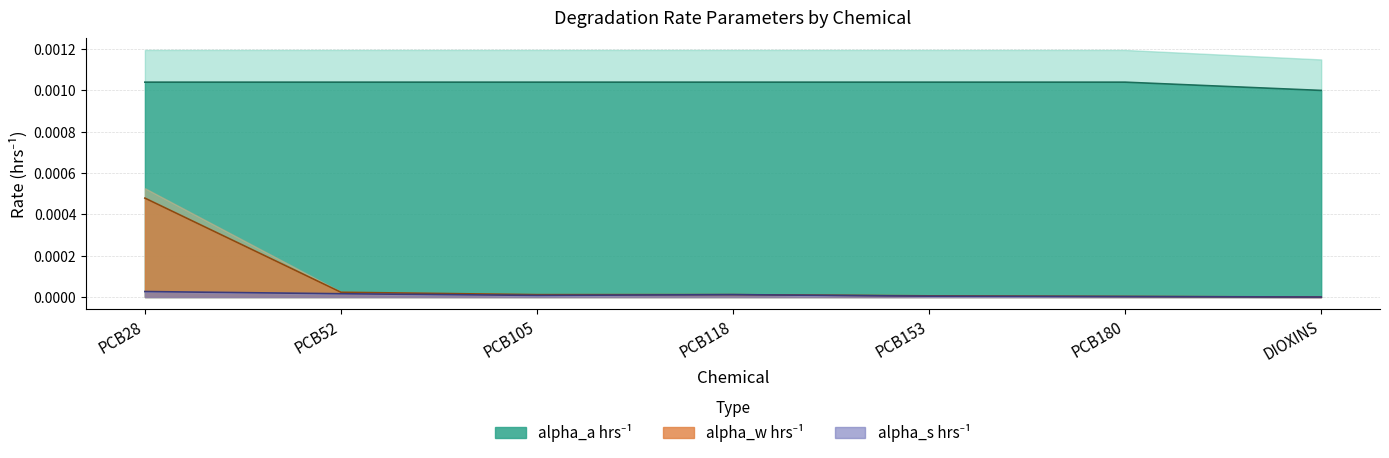

The alpha_a hrs-1 series shows 0.0 at DIOXINS. True or false?

False